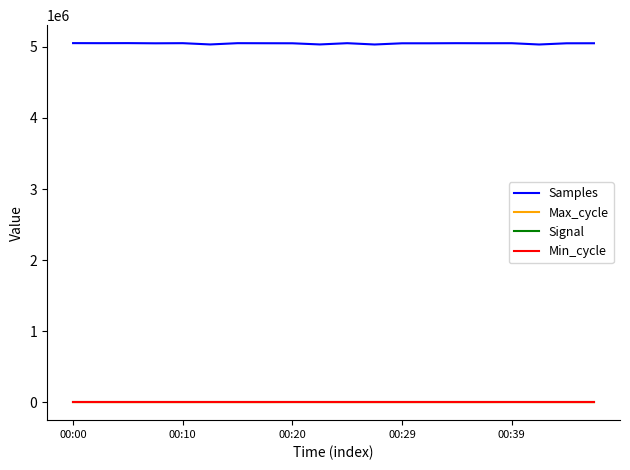

What is the minimum value for Samples?

5033864